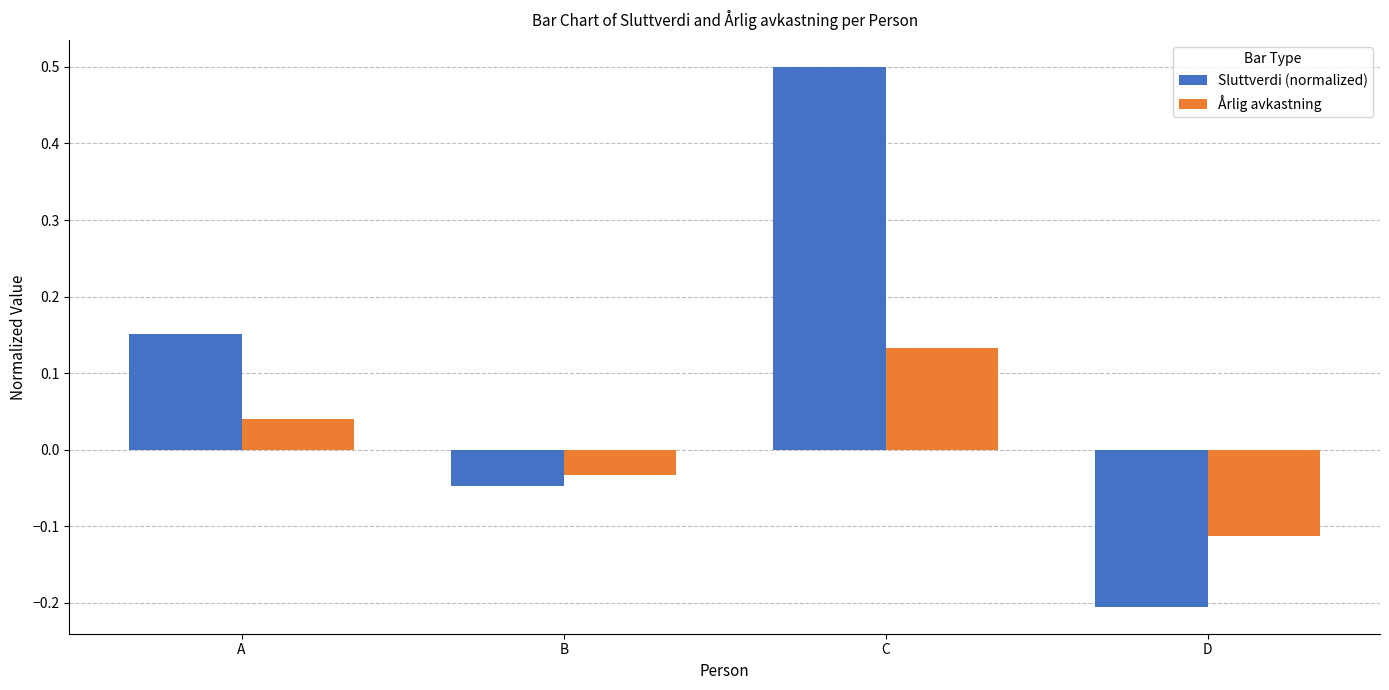

At which category is the sum across all series the highest?

C